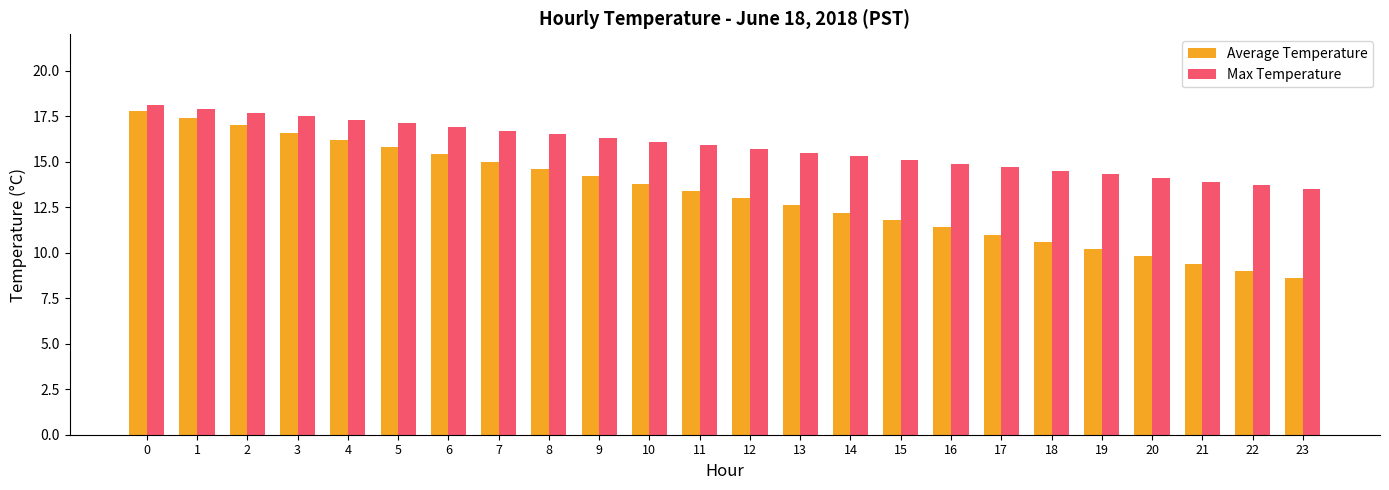

What is the sum of the Max Temperature values at 15 and 1?

33.0